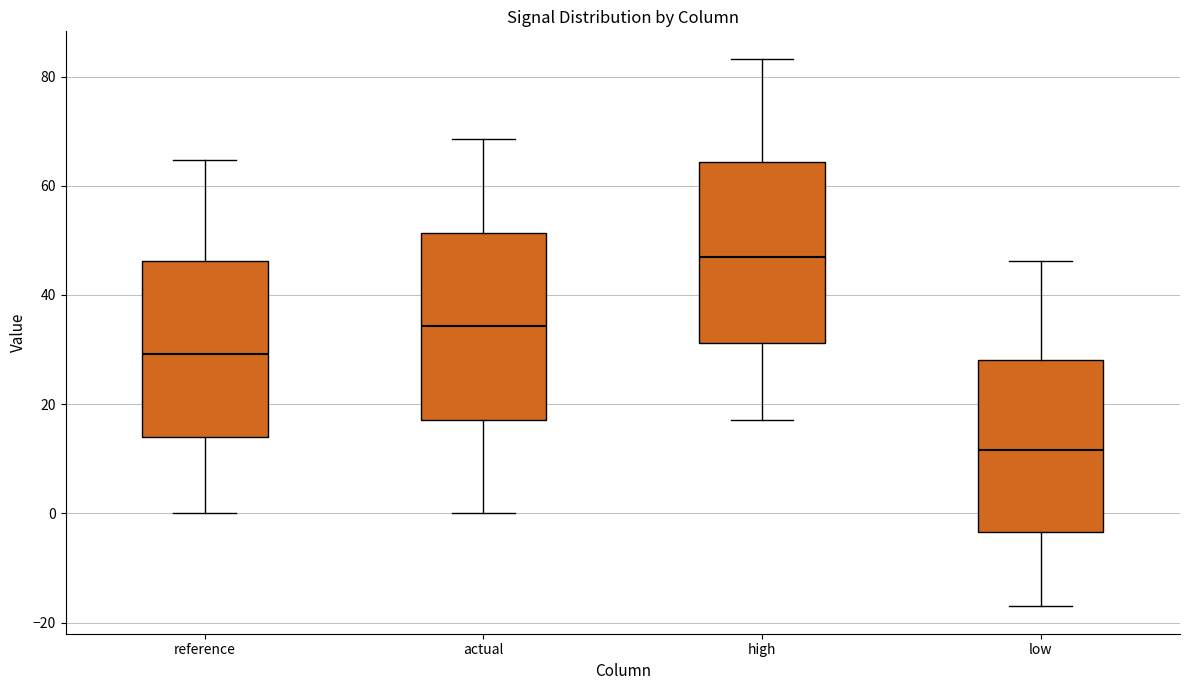

Where does the lower whisker of the box for high end on the y-axis? The values are not printed on the chart, so give them approximately, as read against the axis.

18